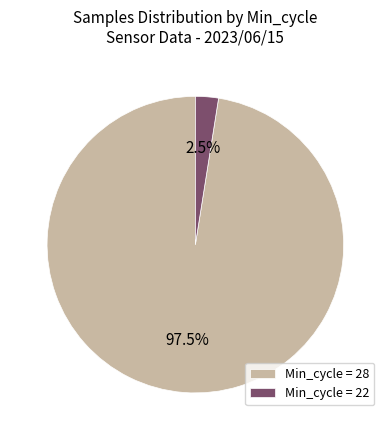

Is there any slice that represents more than half of the pie?

Yes